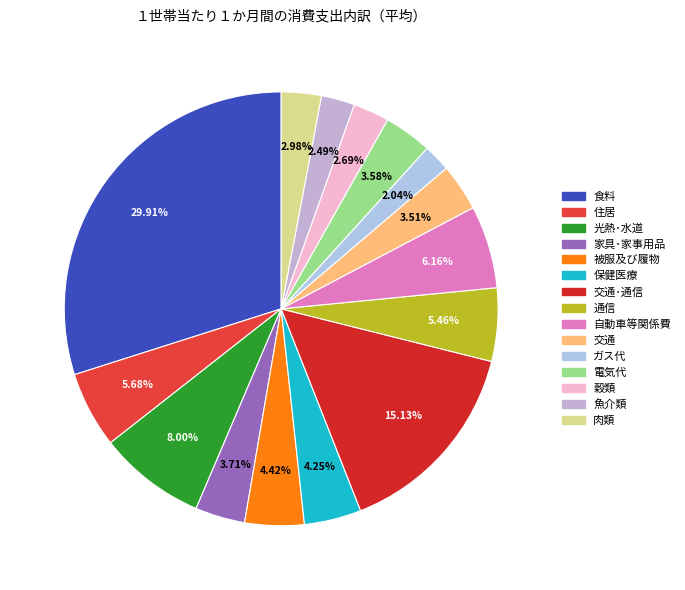

How many slices are in this pie chart?

15